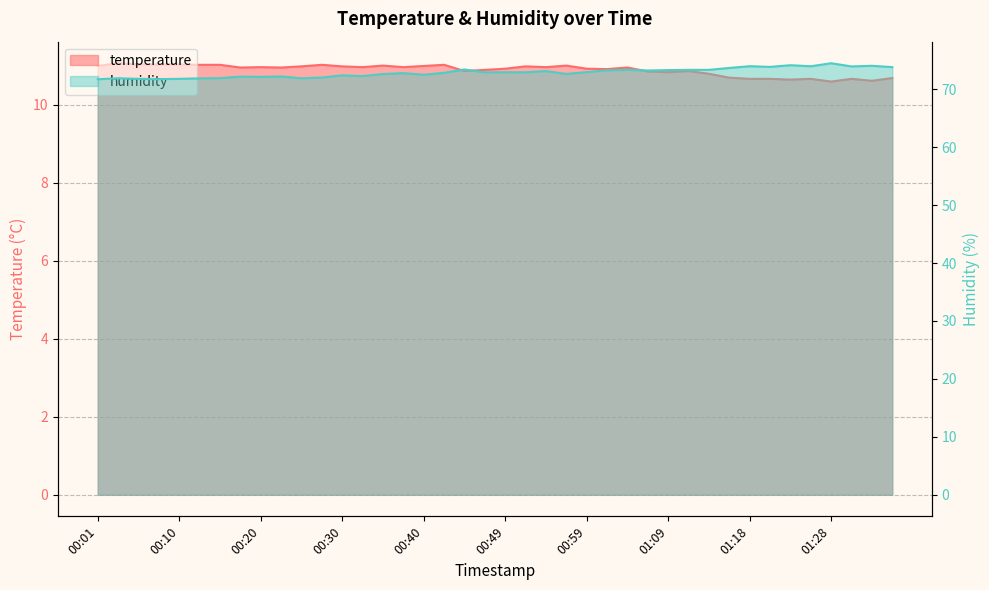

Is it true that temperature equals 11.0 at 00:37?

True